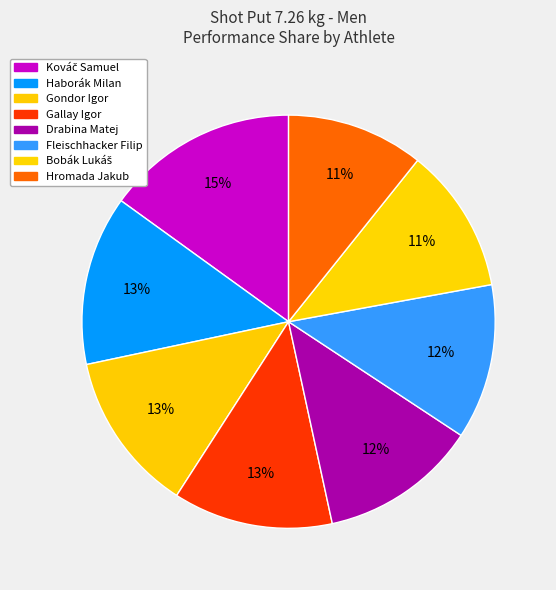

Combined, do Gondor Igor and Kováč Samuel account for over 50%?

No